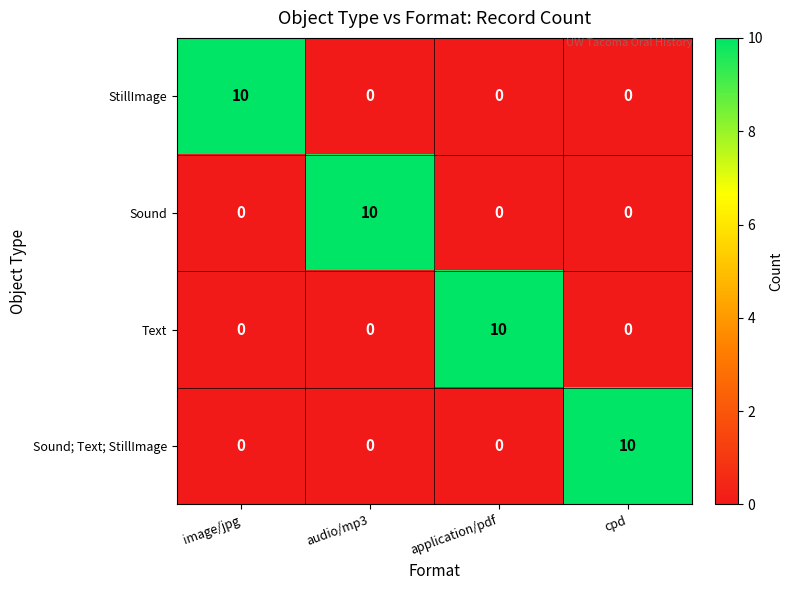

What is the spread (max minus min) of values at image/jpg?

10